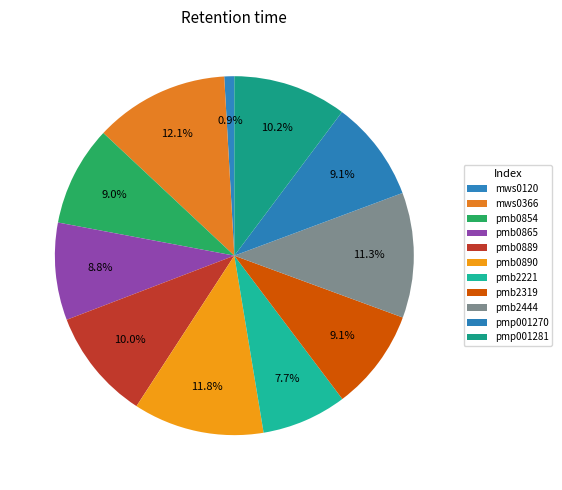

Does pmb0865 represent more than half of the total?

No